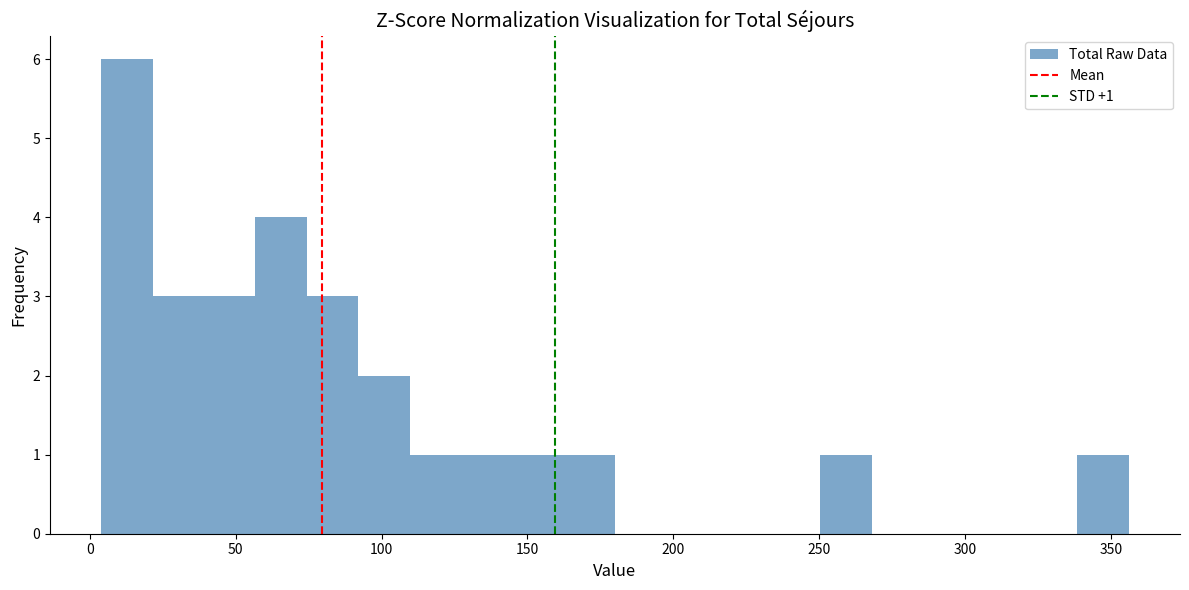

Read against the x-axis, roughly where is the centre of the tallest bar?

15